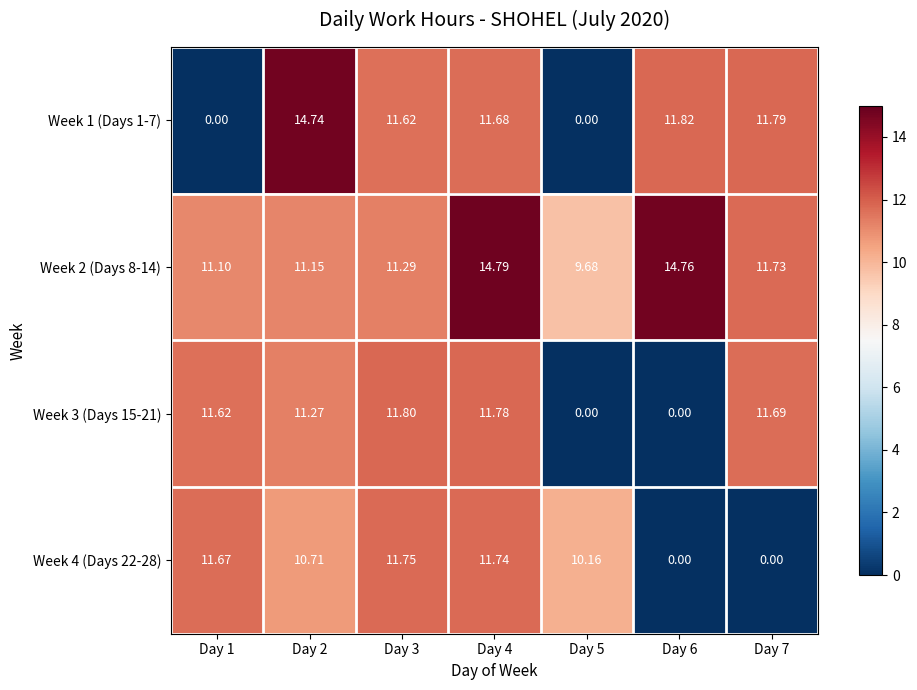

Is the value of Week 1 (Days 1-7) at Day 4 greater than the value of Week 2 (Days 8-14) at Day 5?

Yes